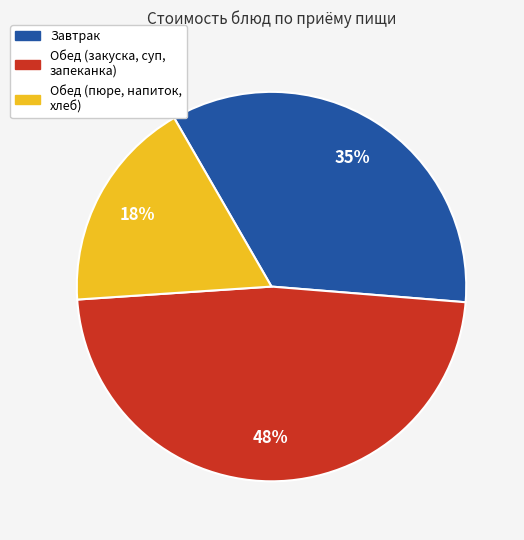

What percentage is the Обед (закуска, суп, запеканка) slice, to the nearest percent?

48%